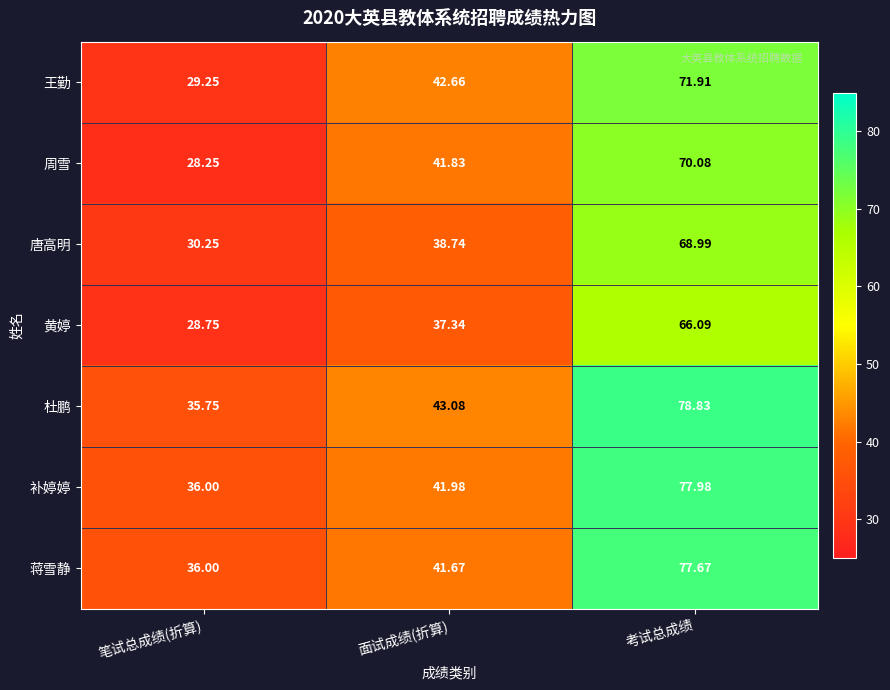

Between 笔试总成绩(折算) and 考试总成绩, which series saw the biggest shift?

杜鹏